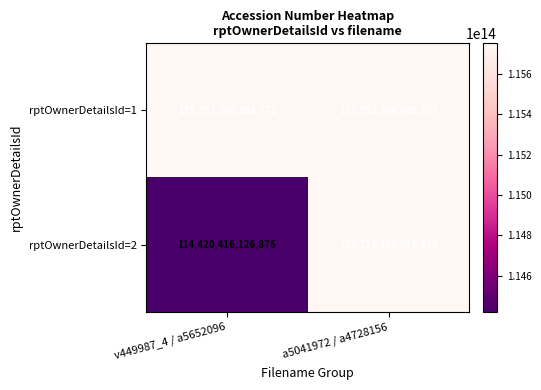

The rptOwnerDetailsId=2 series shows 34093182252250 at a5041972 / a4728156. True or false?

False